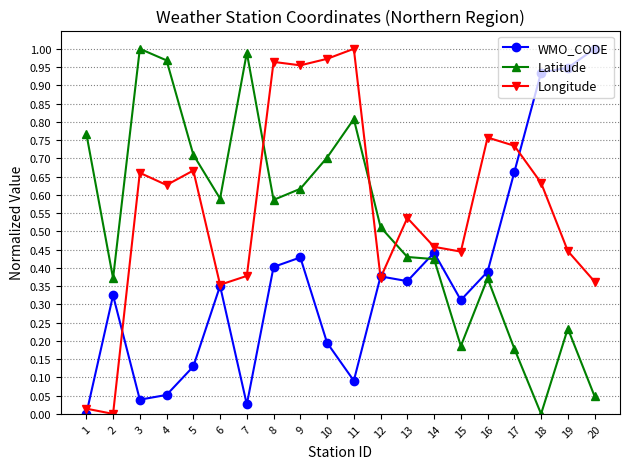

At which category does Longitude reach its first local valley?

2